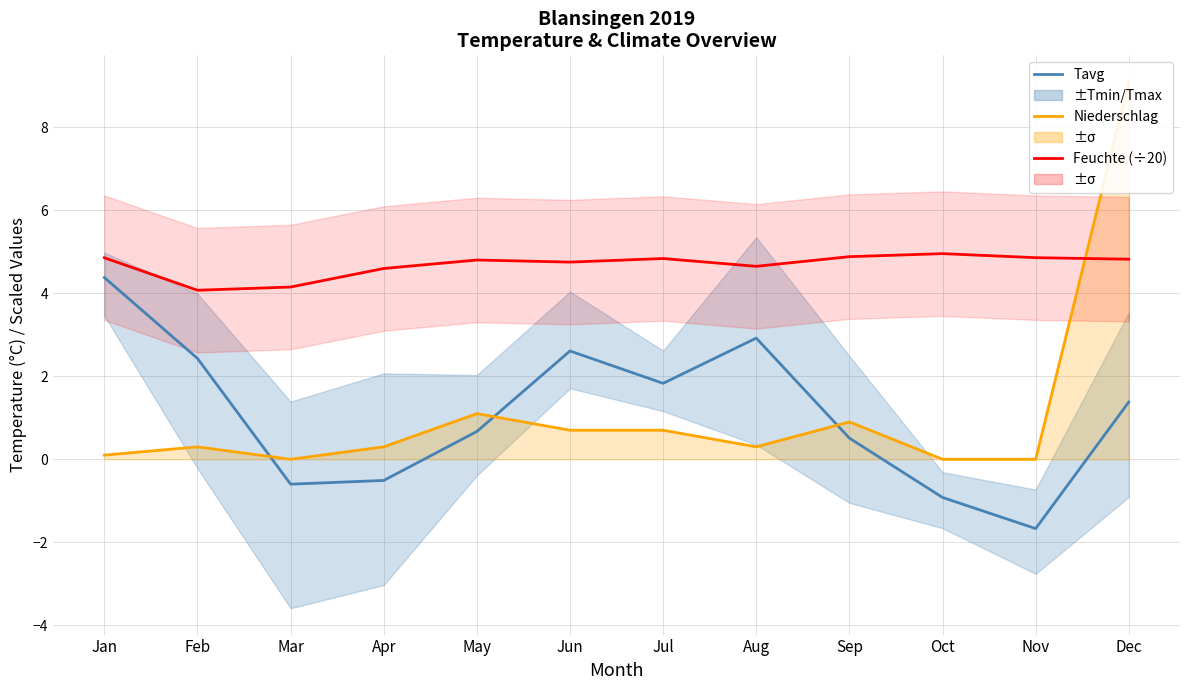

Which series changed the most between May and Oct?

Tavg